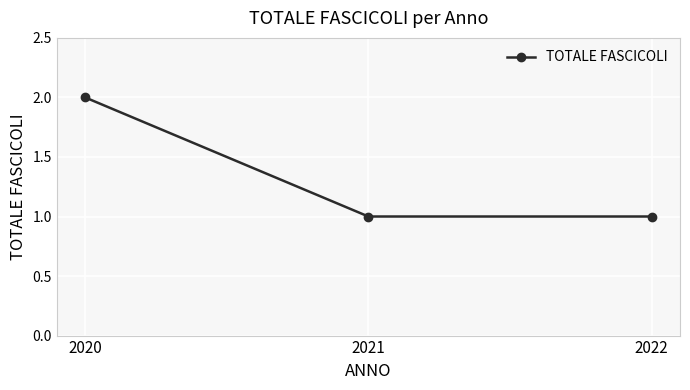

Reading right to left, list all the values displayed in this chart.

1	1	2